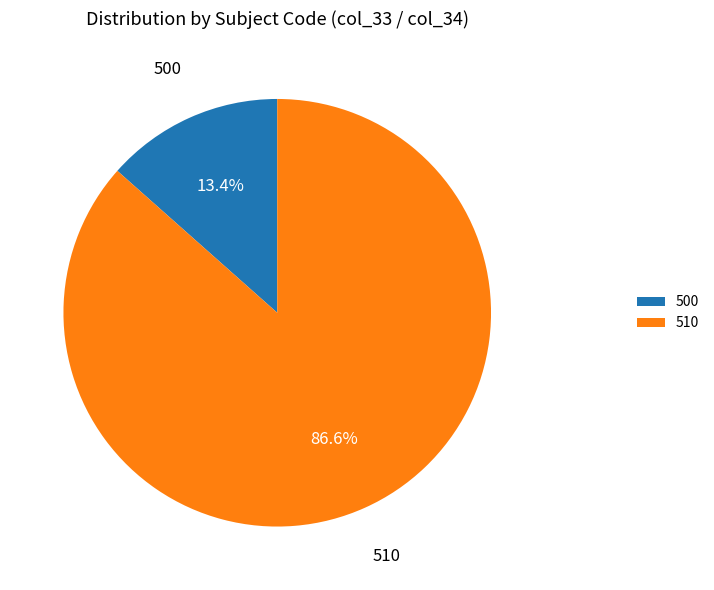

How many segments does this pie chart have?

2